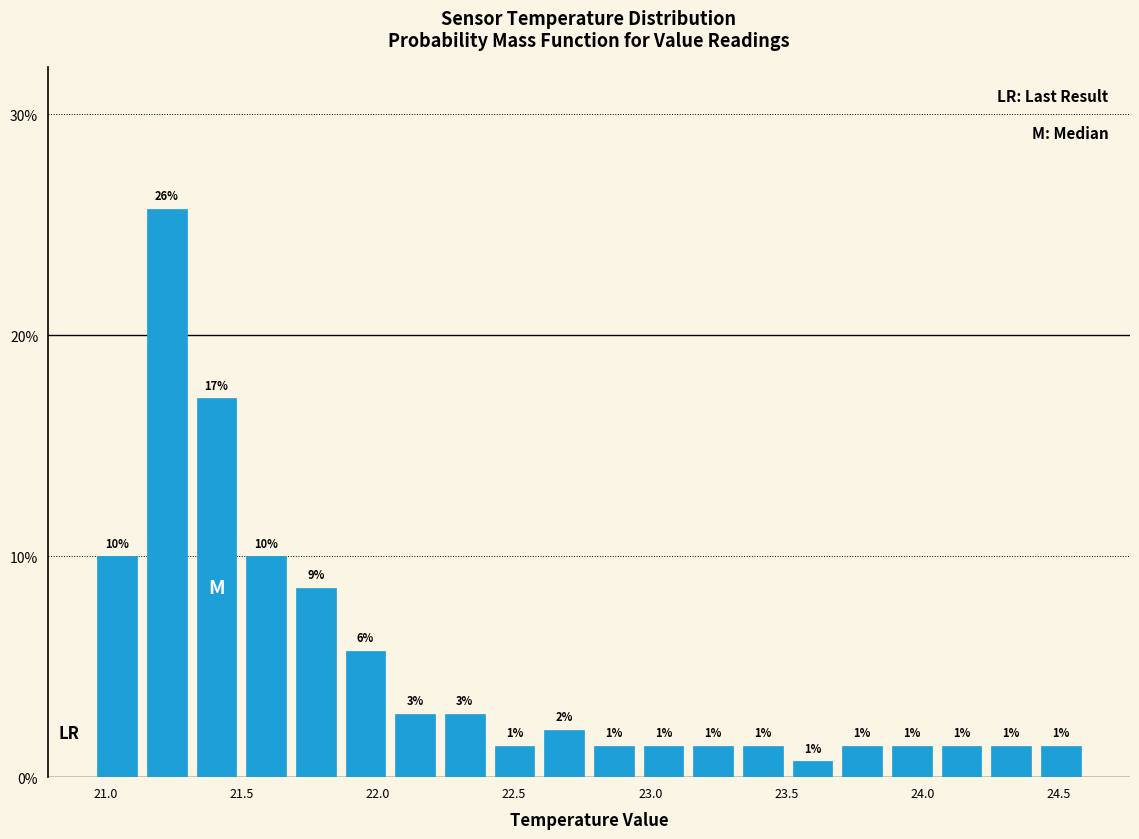

Read against the x-axis, roughly where is the centre of the tallest bar?

21.20